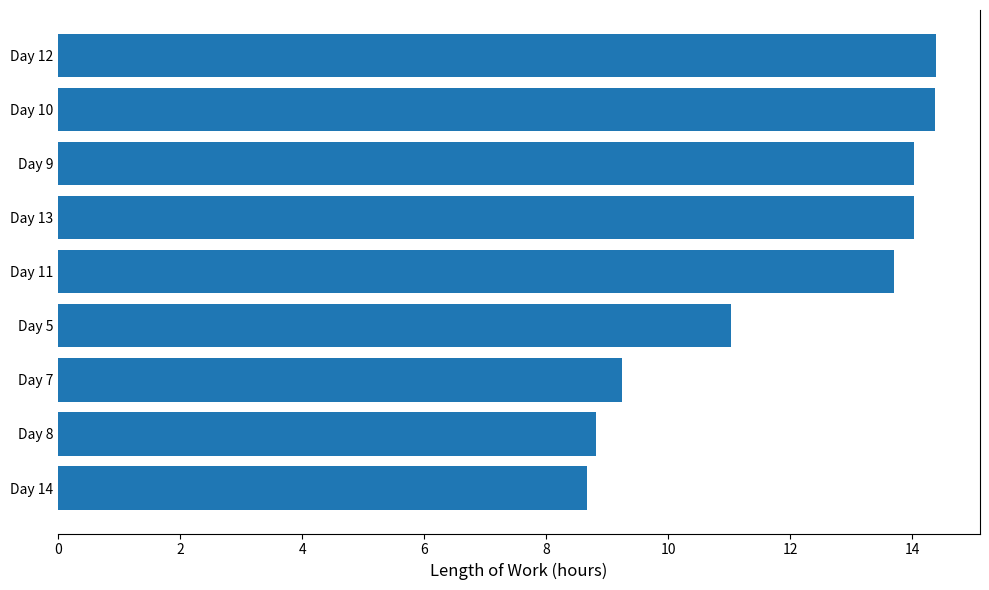

Are the bars grouped side by side (vs. stacked)?

No